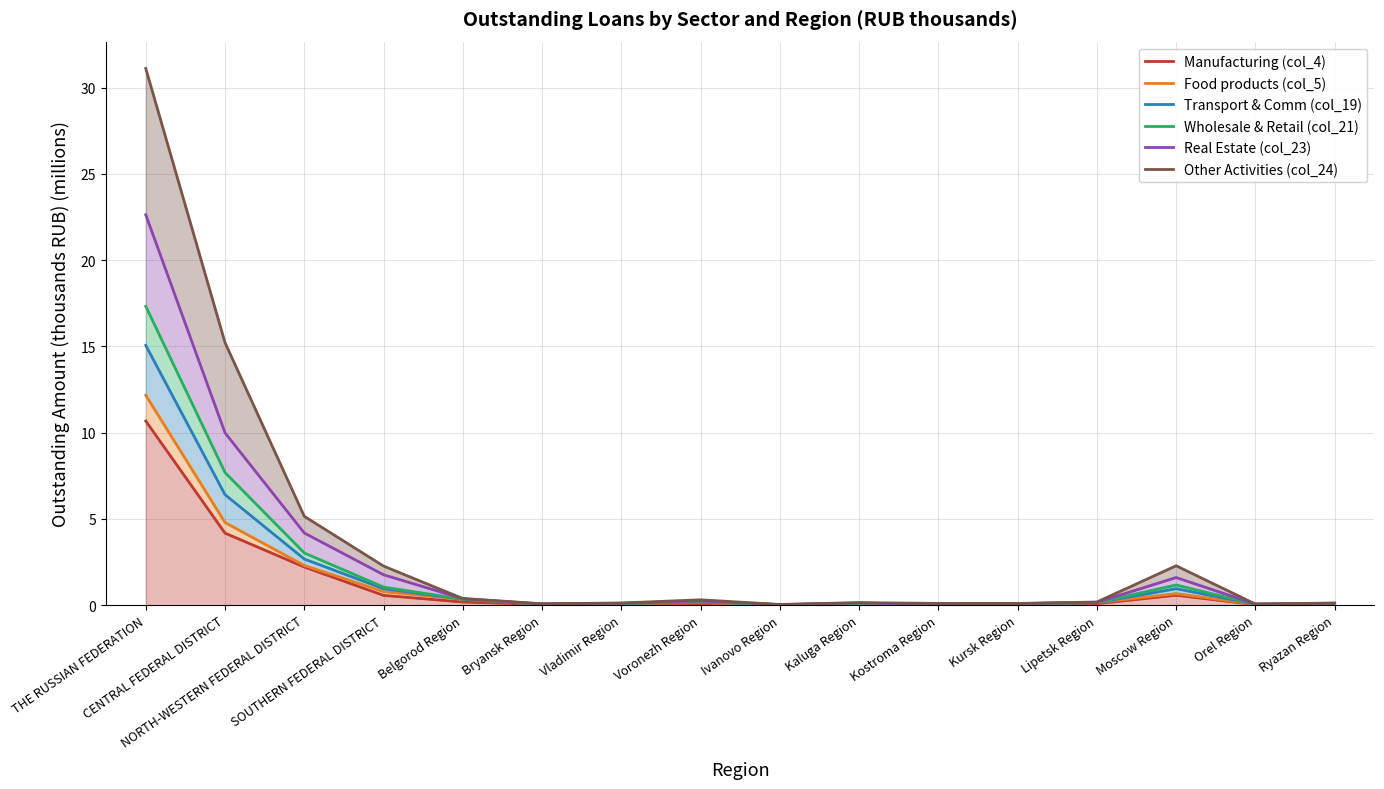

At Bryansk Region, list the series in order from largest to smallest.

Other Activities (col_24), Real Estate (col_23), Wholesale & Retail (col_21), Transport & Comm (col_19), Food products (col_5), Manufacturing (col_4)